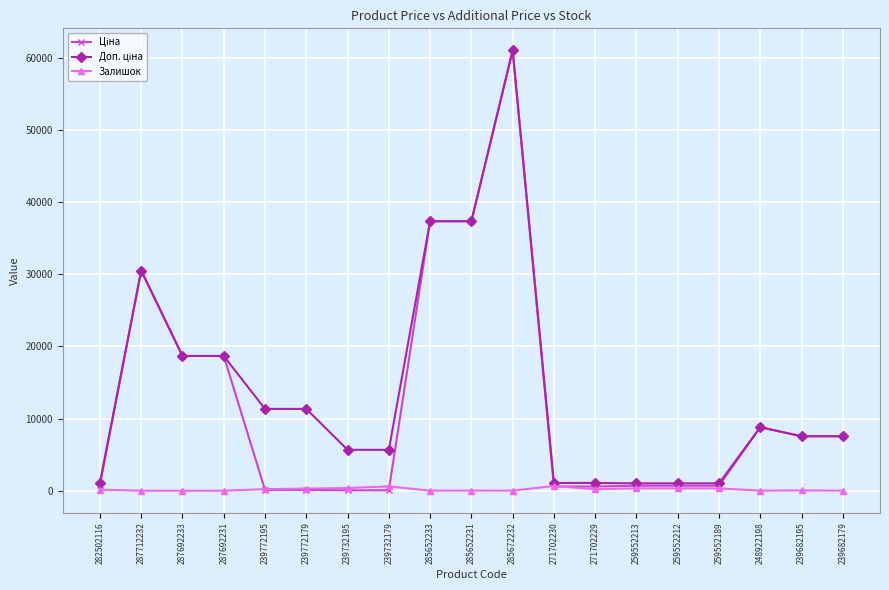

What position from the right is 239682195?

2